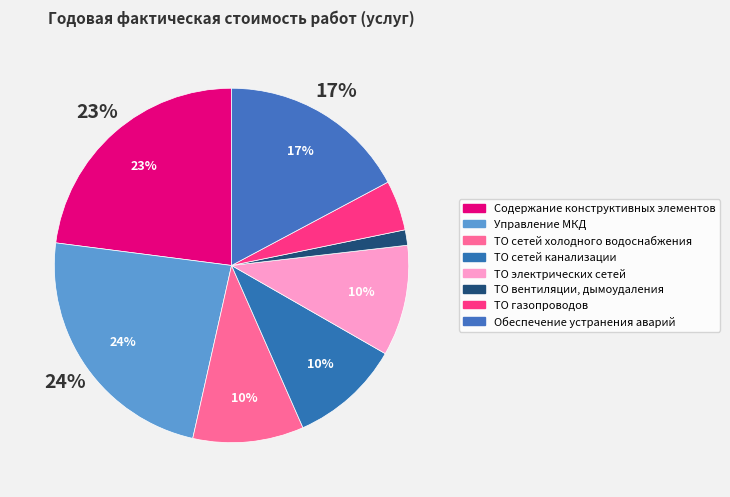

Which category has the smallest portion of the pie?

ТО вентиляции, дымоудаления